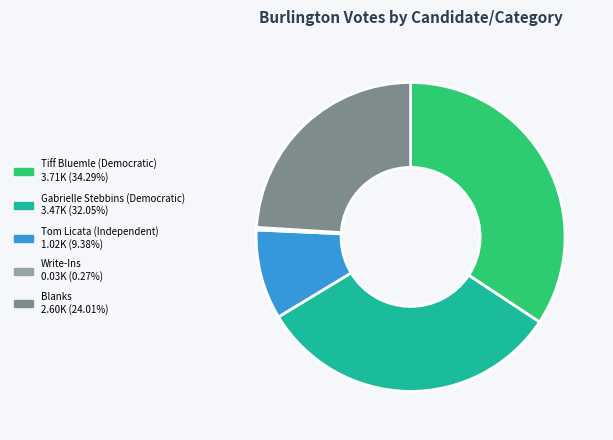

The Gabrielle Stebbins (Democratic) slice represents 23% of the pie. True or false?

False